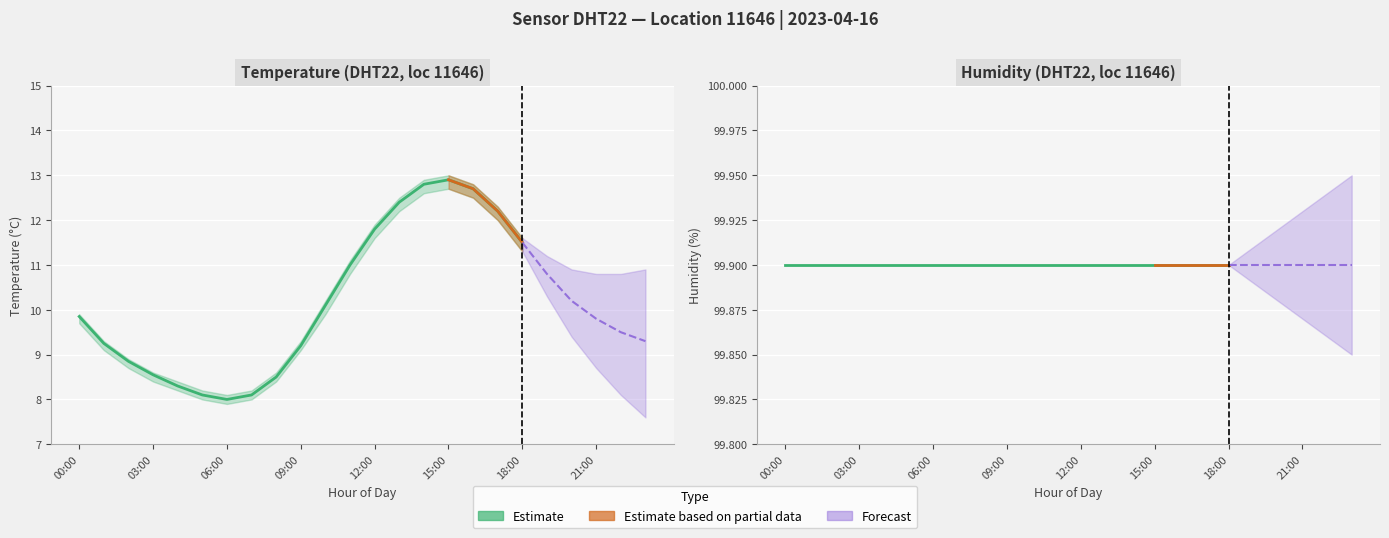

Which series has the largest total across all categories?

humidity